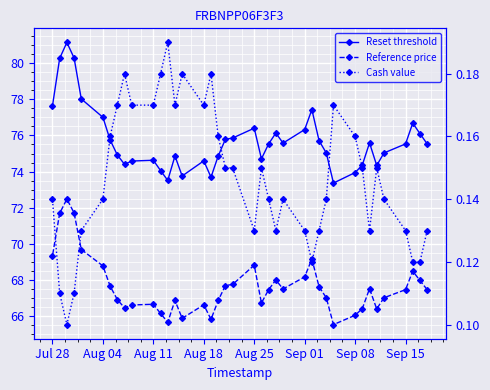

Rank the series by their maximum value, from highest to lowest.

Reset threshold, Reference price, Cash value